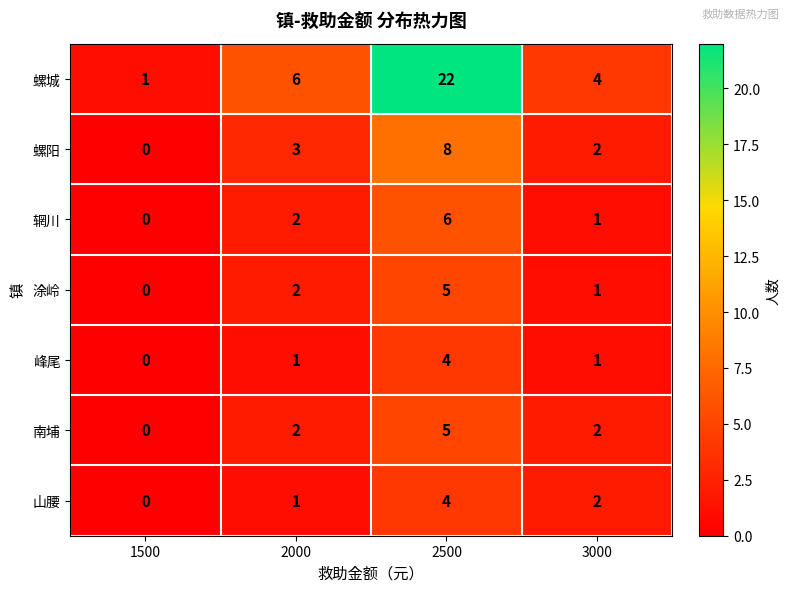

What is the sum of the 涂岭 values at 3000 and 2500?

6